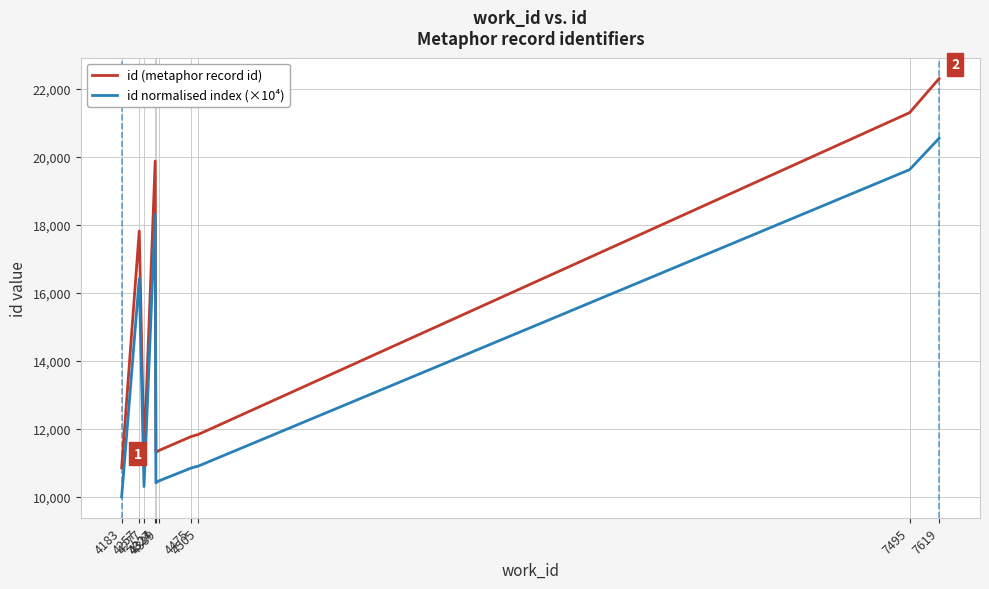

In id (metaphor record id), how many points are lower than both neighbors (excluding endpoints)?

2